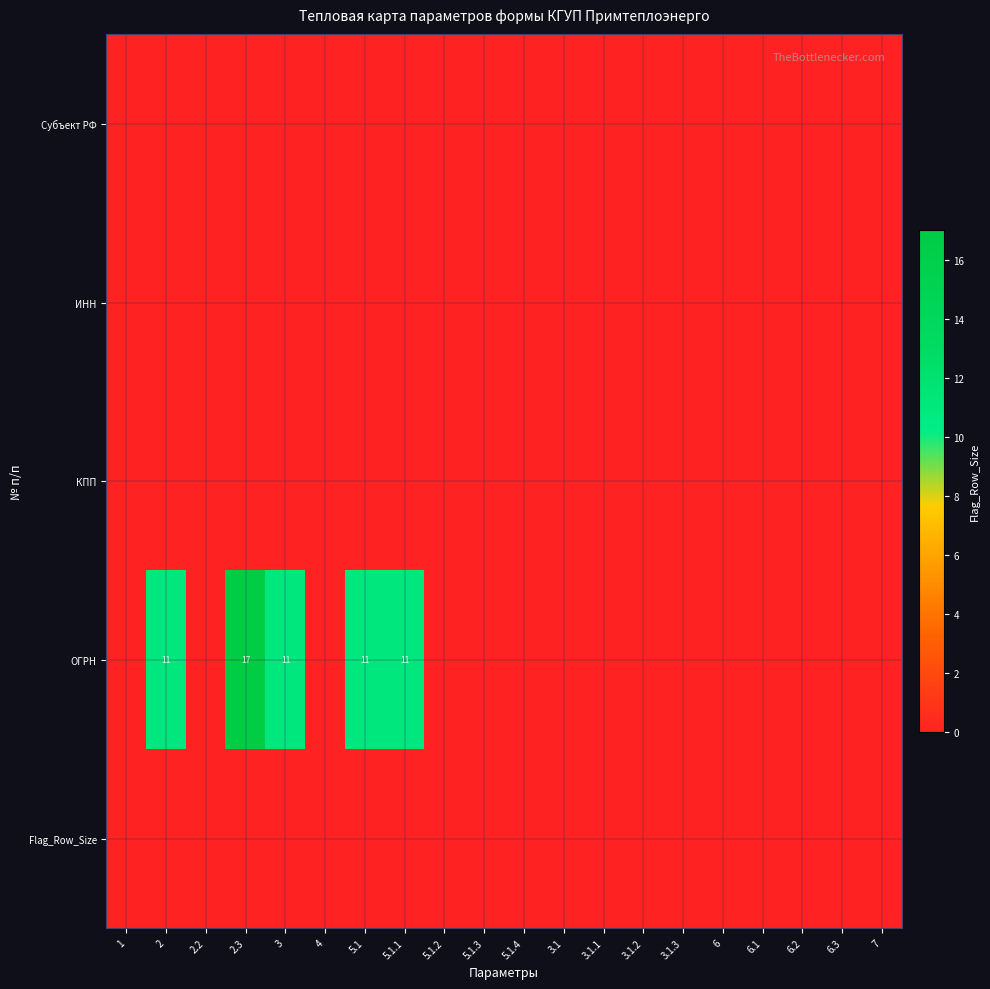

List the labels in order of ИНН value, smallest first.

1, 2, 2.2, 2.3, 3, 4, 5.1, 5.1.1, 5.1.2, 5.1.3, 5.1.4, 3.1, 3.1.1, 3.1.2, 3.1.3, 6, 6.1, 6.2, 6.3, 7